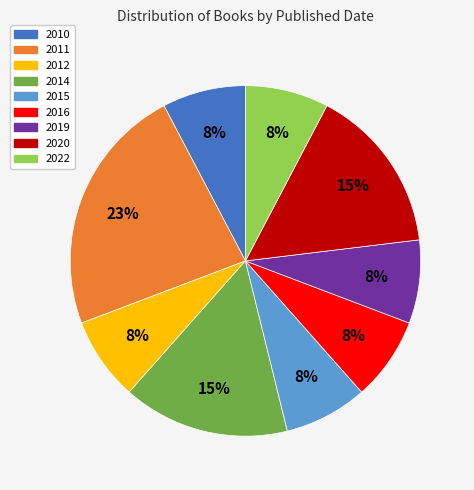

What percentage is the 2016 slice, to the nearest percent?

8%